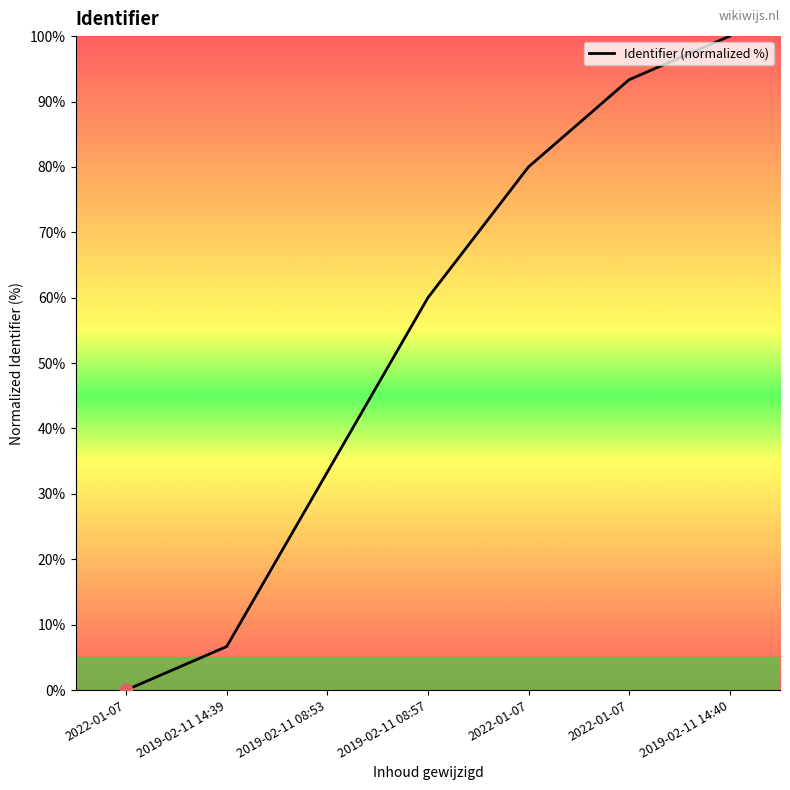

Which has a higher value, 2019-02-11 08:57 or 2022-01-07?

2019-02-11 08:57